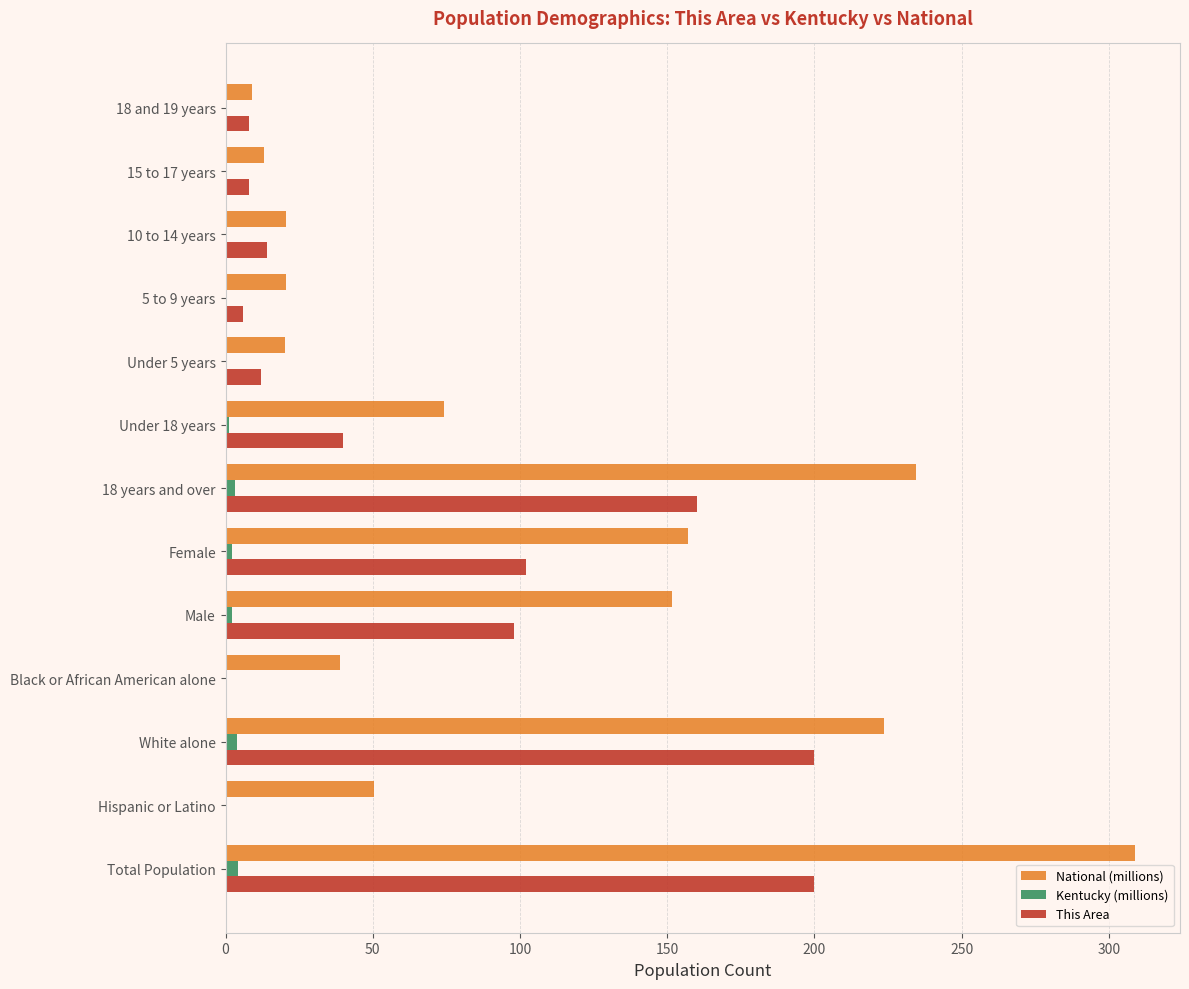

What is the average value of the Kentucky (millions) series?

1.4